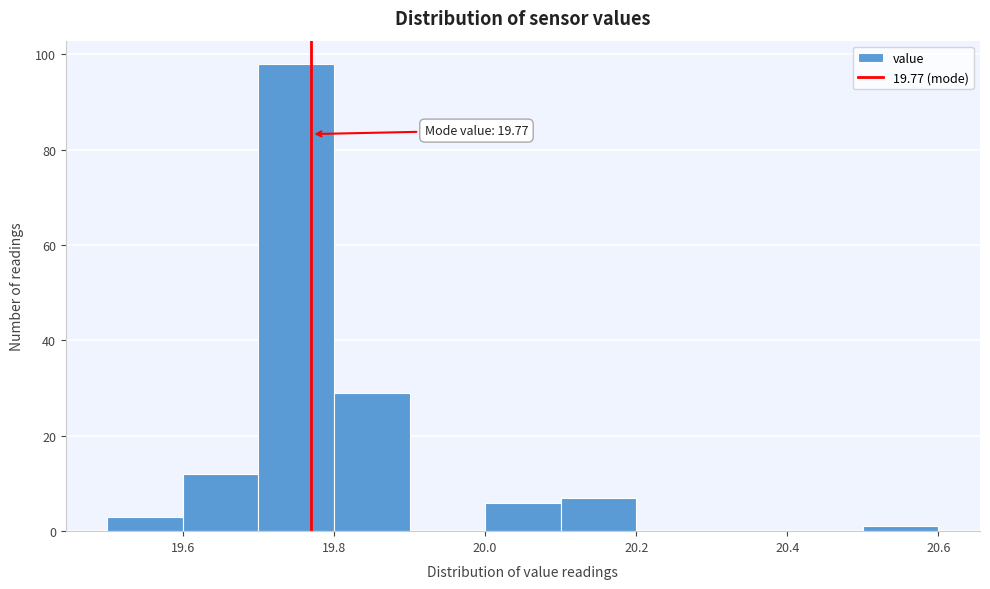

Which range on the x-axis has the tallest bar?

19.7 to 19.8